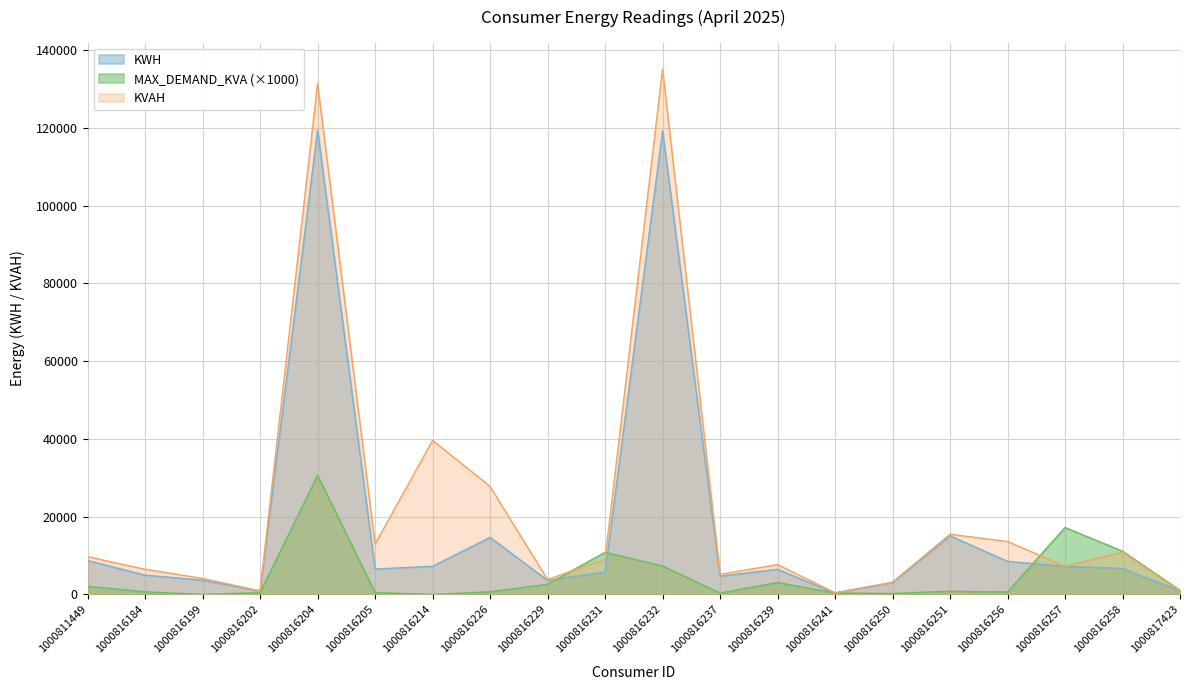

At which label does MAX_DEMAND_KVA first exceed 822?

1000811449